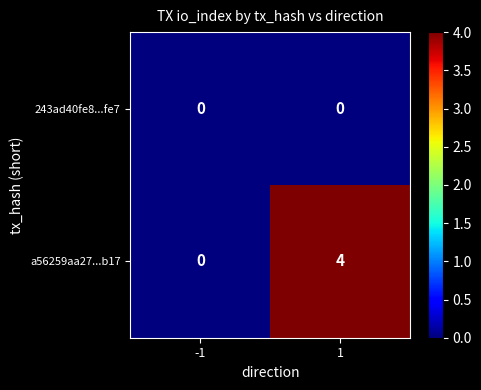

Between -1 and 1, which series saw the biggest shift?

a56259aa27...b17